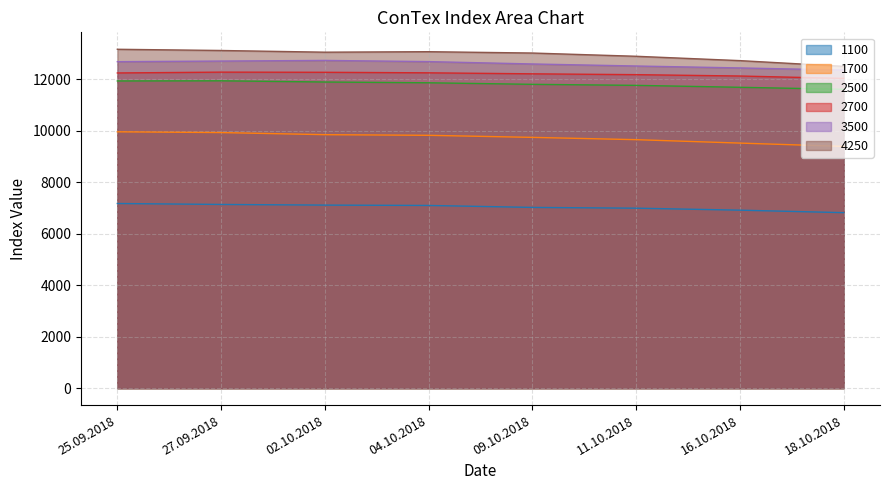

Is it true that 2500 equals 11935 at 25.09.2018?

True